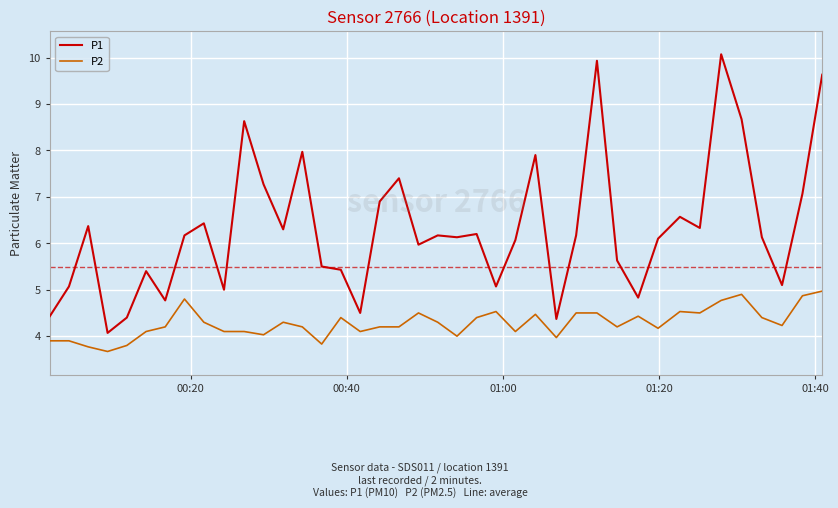

List the series in order of their peak value, highest first.

P1, P2